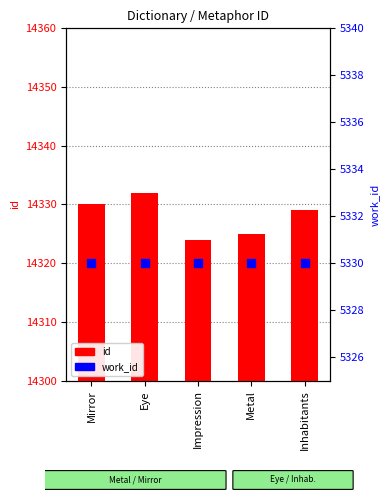

Which series reaches the minimum Y coordinate?

work_id